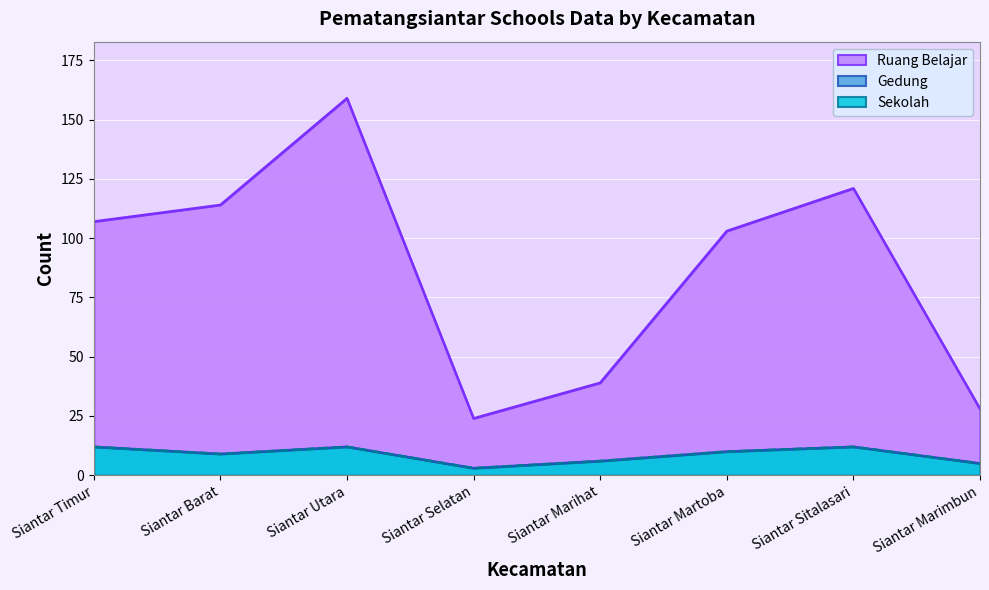

What are all the series names shown in the legend?

Ruang Belajar, Gedung, Sekolah